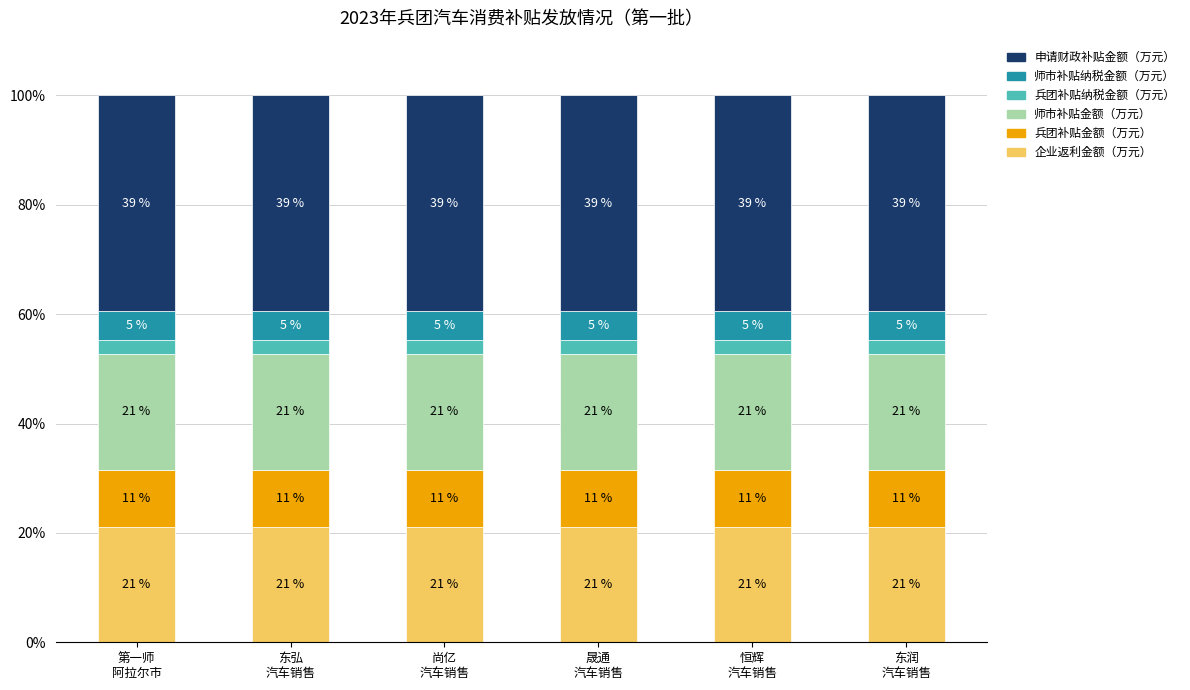

Are the bars grouped side by side (vs. stacked)?

No